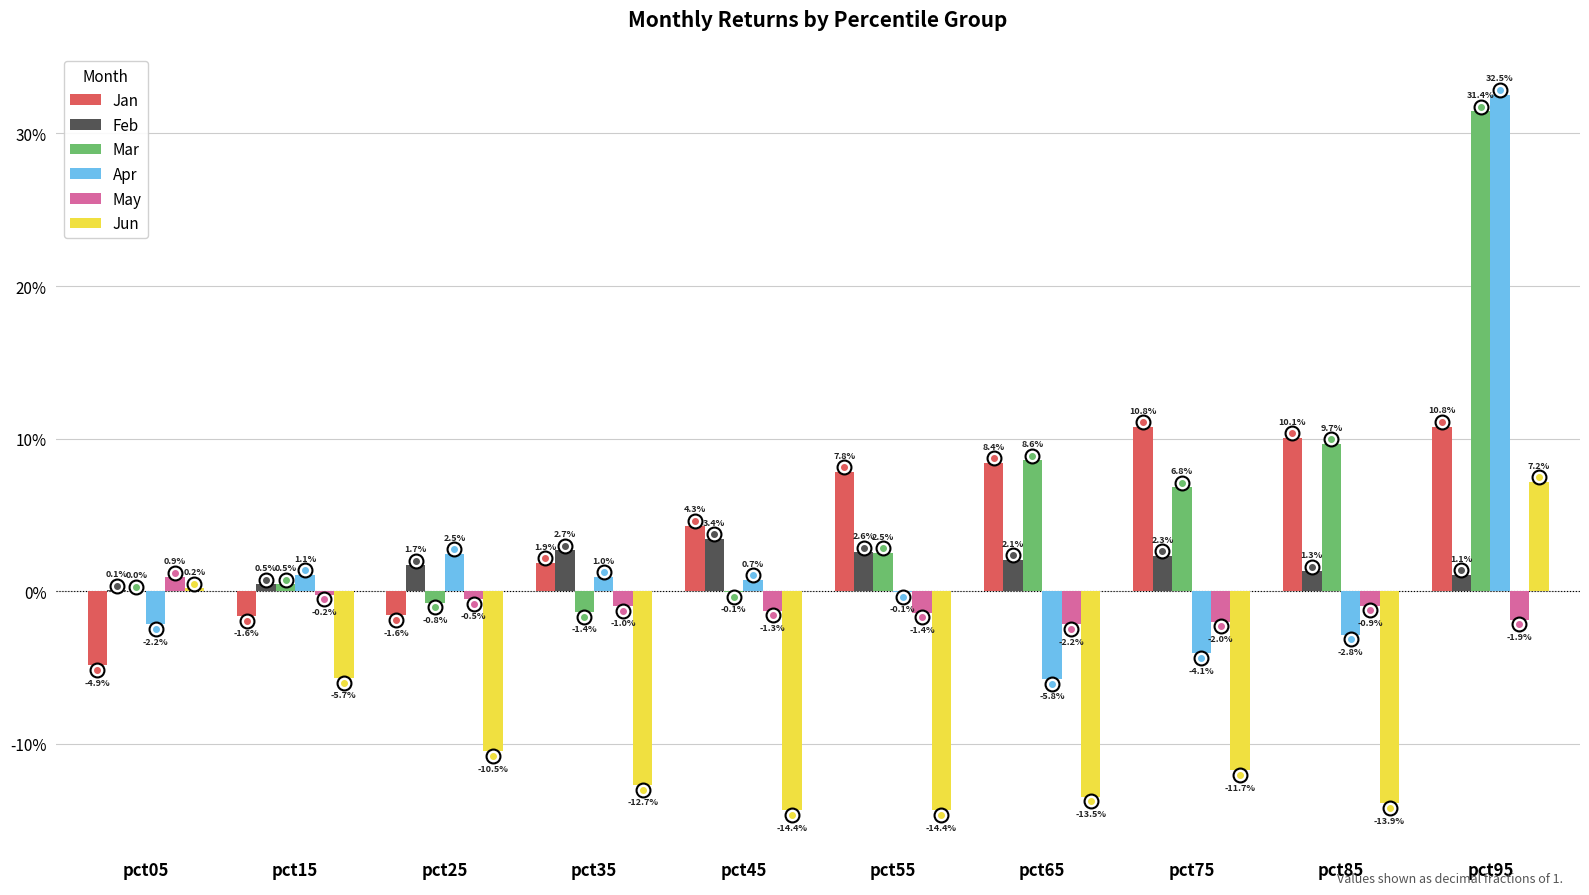

What is the maximum value shown in the chart?

0.3